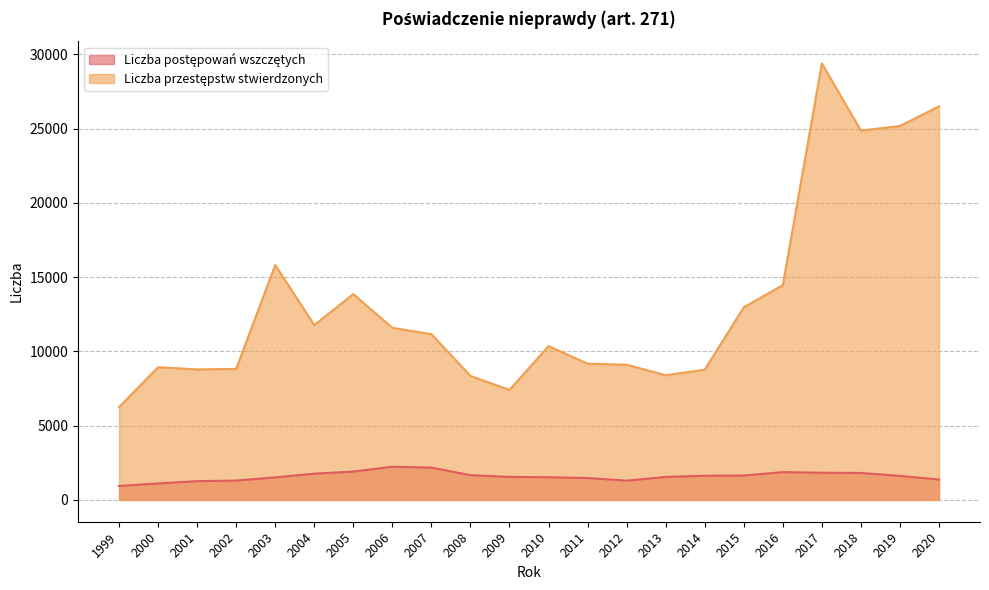

How many series are shown in this chart?

2